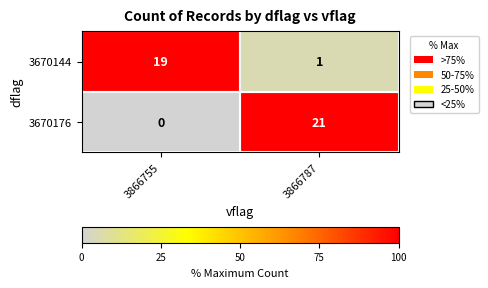

What is the sum of all 3670176 values?

21